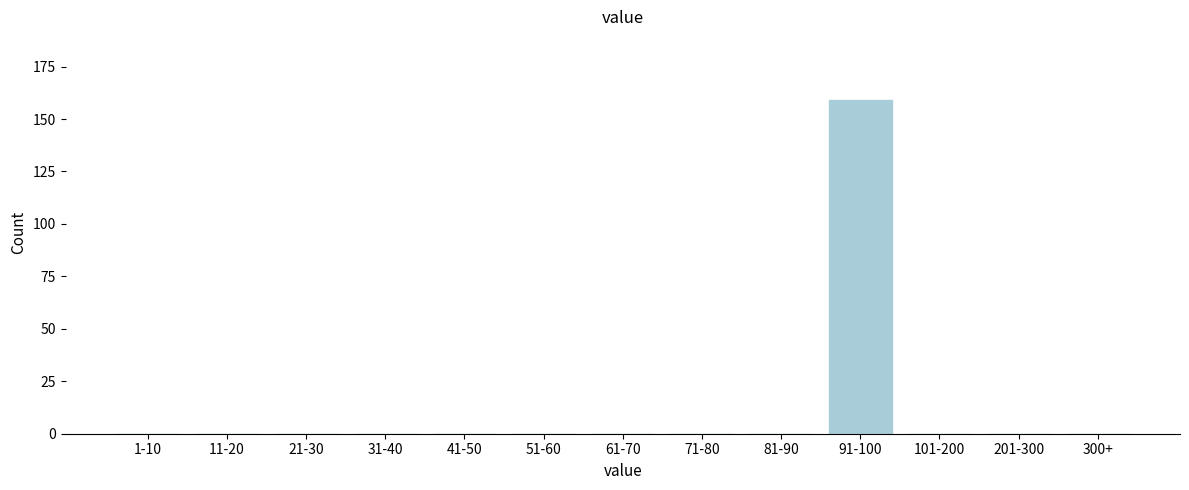

Reading left to right, extract all data points from this chart.

1-10=0	11-20=0	21-30=0	31-40=0	41-50=0	51-60=0	61-70=0	71-80=0	81-90=0	91-100=159	101-200=0	201-300=0	300+=0